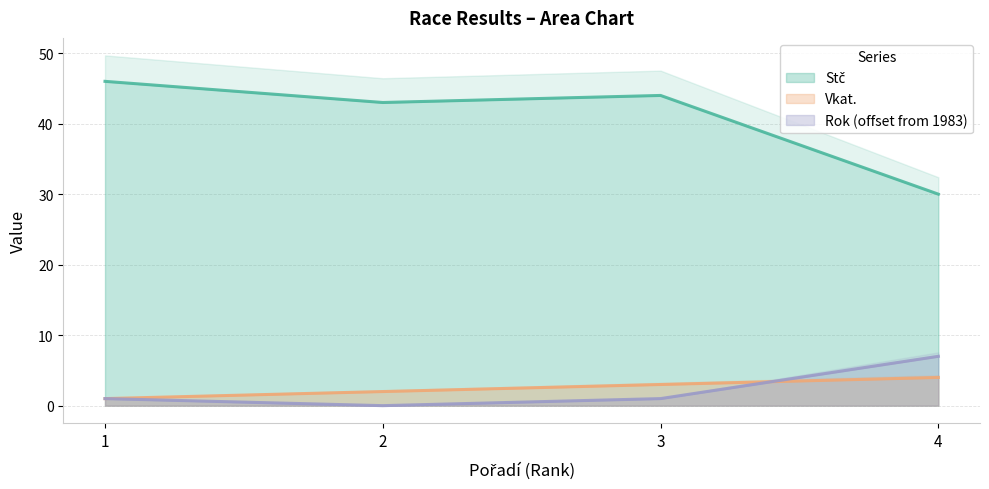

Reading right to left, transcribe all the data shown in this chart.

Stč: 4=30	3=44	2=43	1=46
Vkat.: 4=4	3=3	2=2	1=1
Rok: 4=7	3=1	2=0	1=1